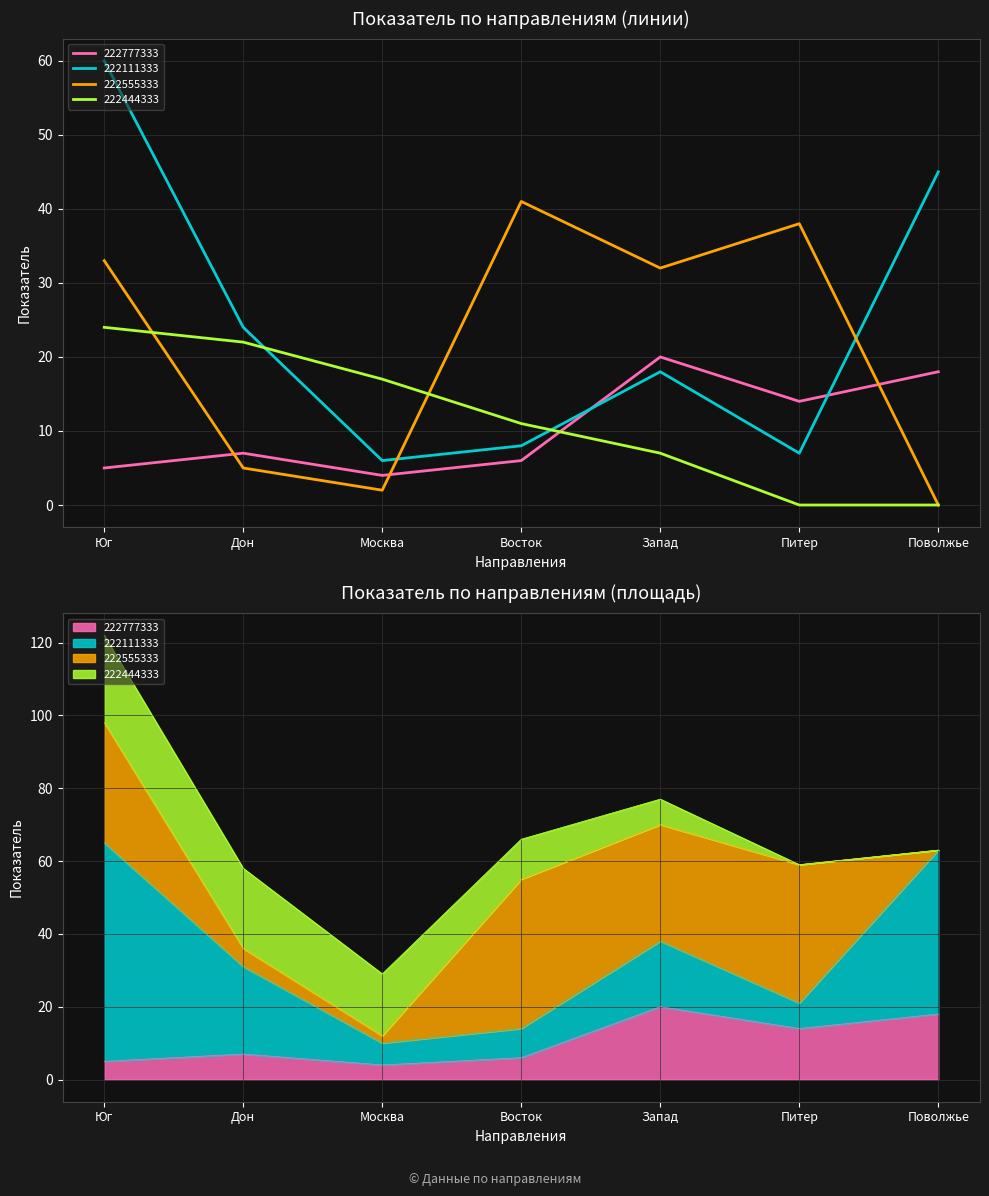

Does the chart have visible grid lines?

Yes